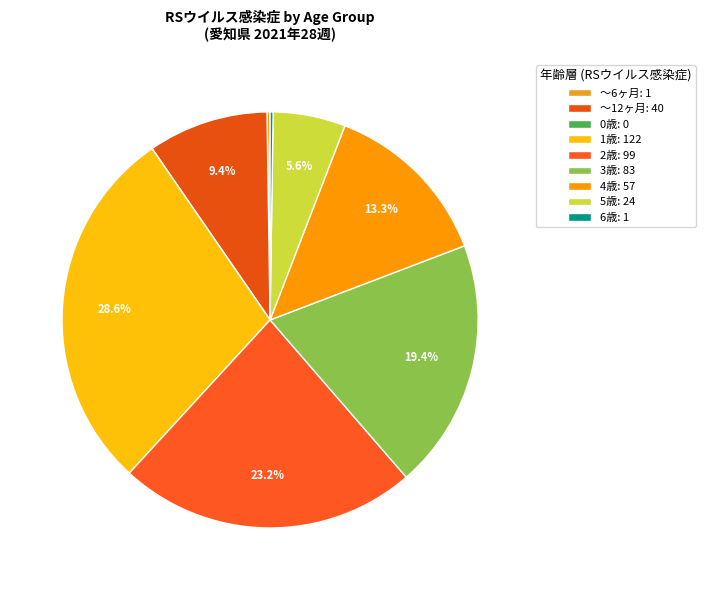

Which slice is the smallest?

0歳